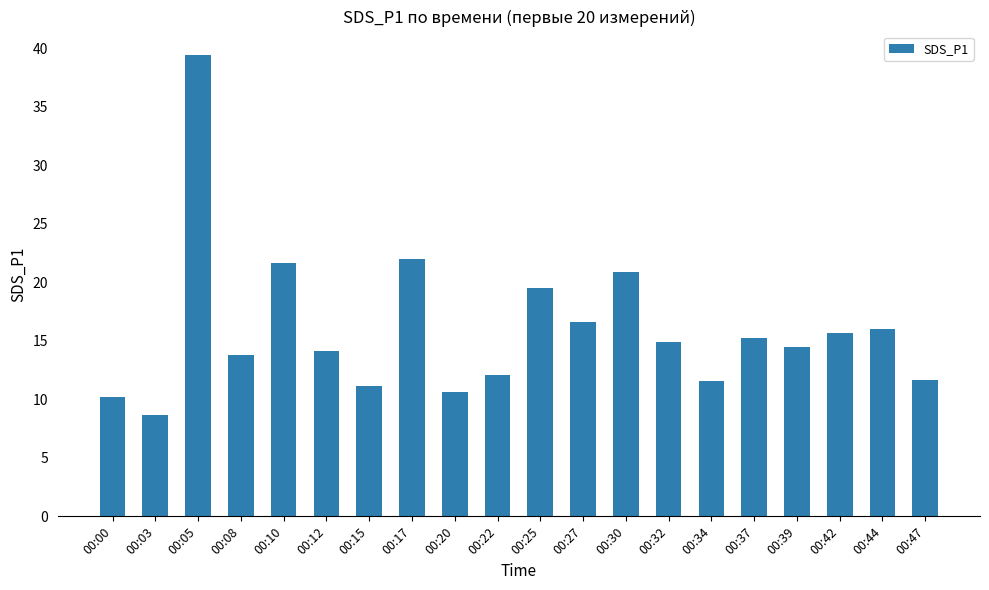

How many bars are there in total?

20